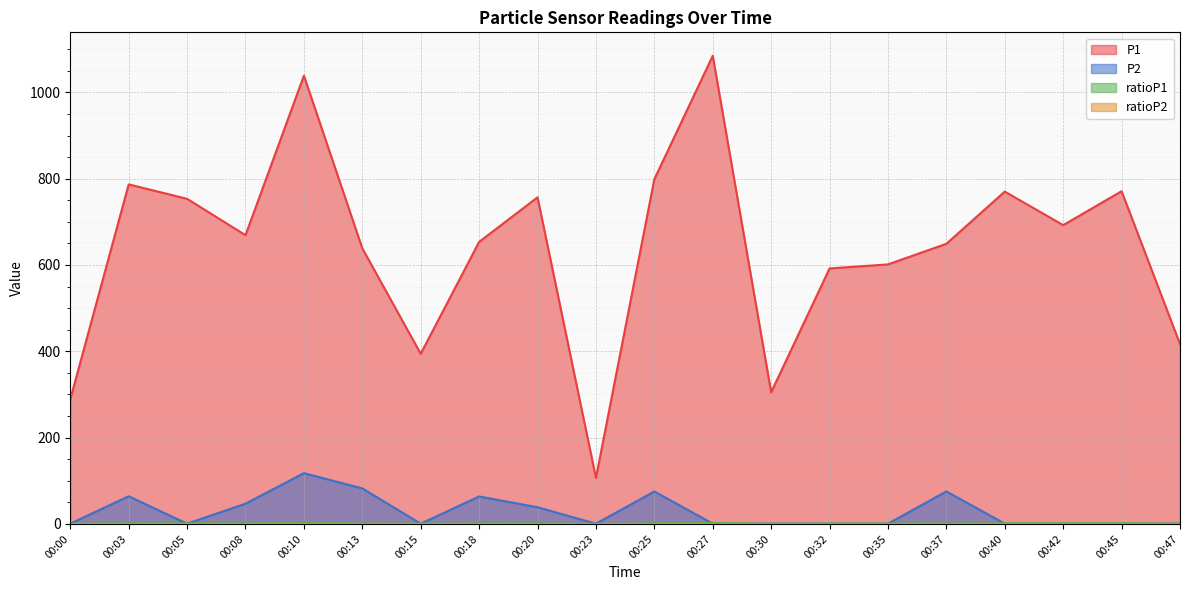

True or false: ratioP2 has a value of 0.0 at 00:23.

True